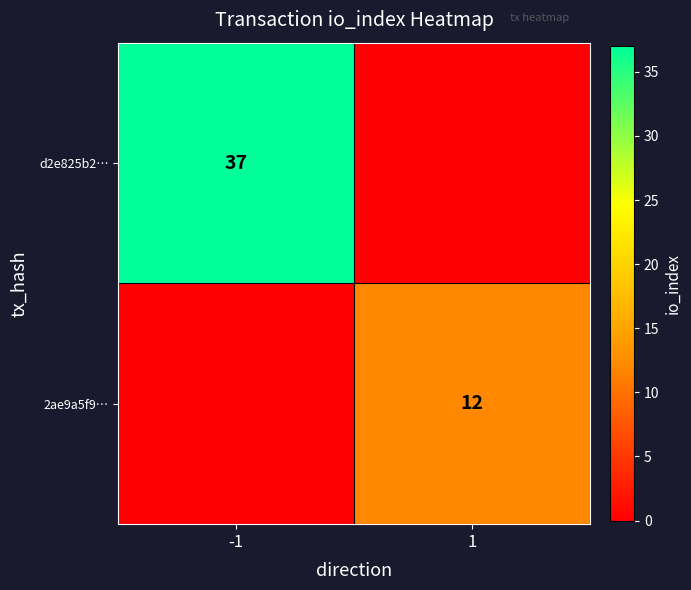

True or false: 2ae9a5f9… has a value of 17 at 1.

False